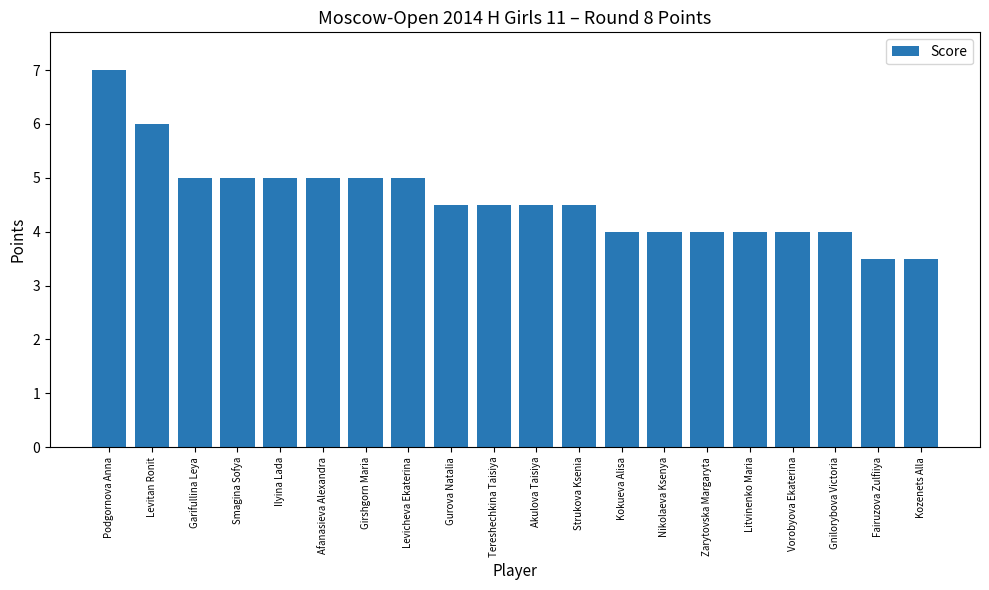

The value at Podgornova Anna is 9.2. True or false?

False